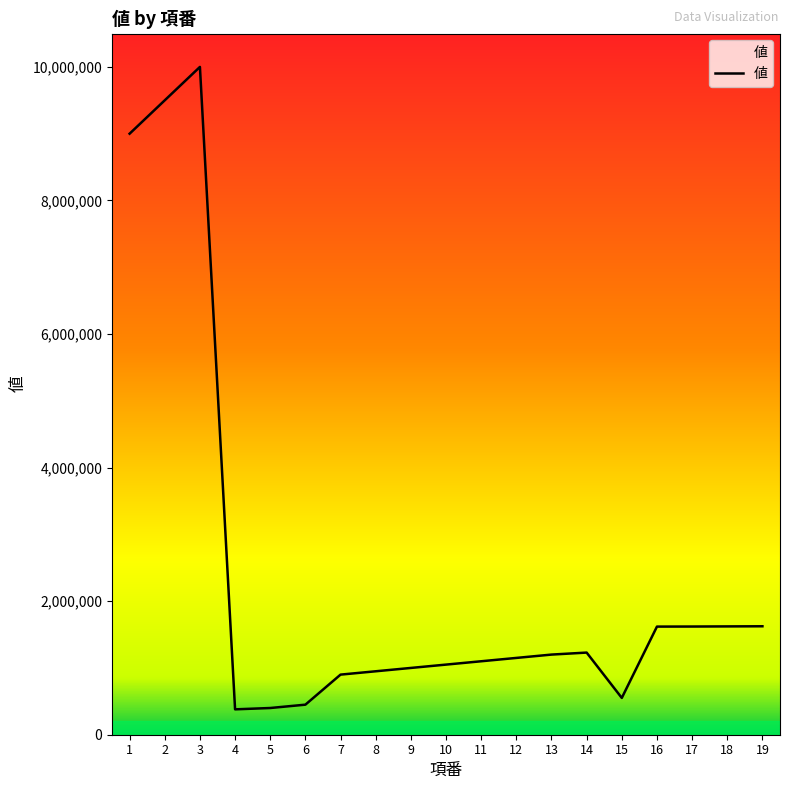

How many lines are shown in the chart?

1